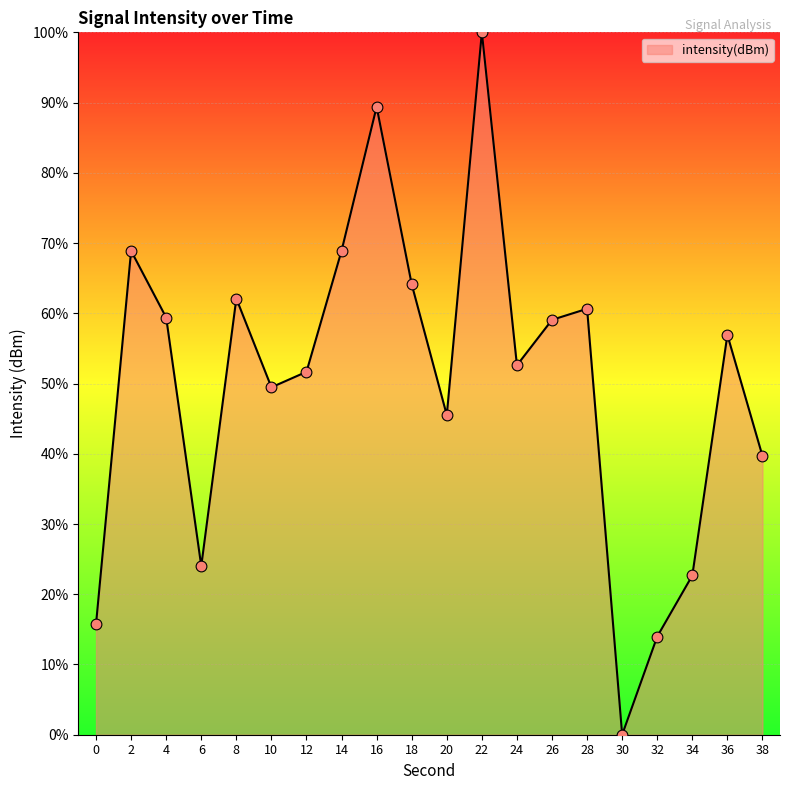

What is the change in value from 34 to 36?

+34.3